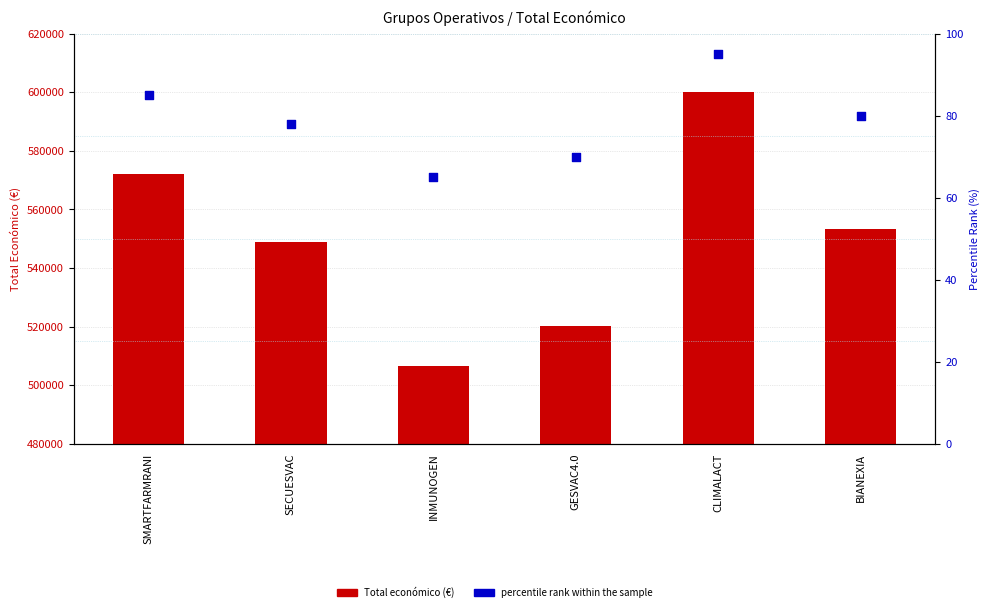

What are all the series names shown in the legend?

Total económico, percentile rank within the sample